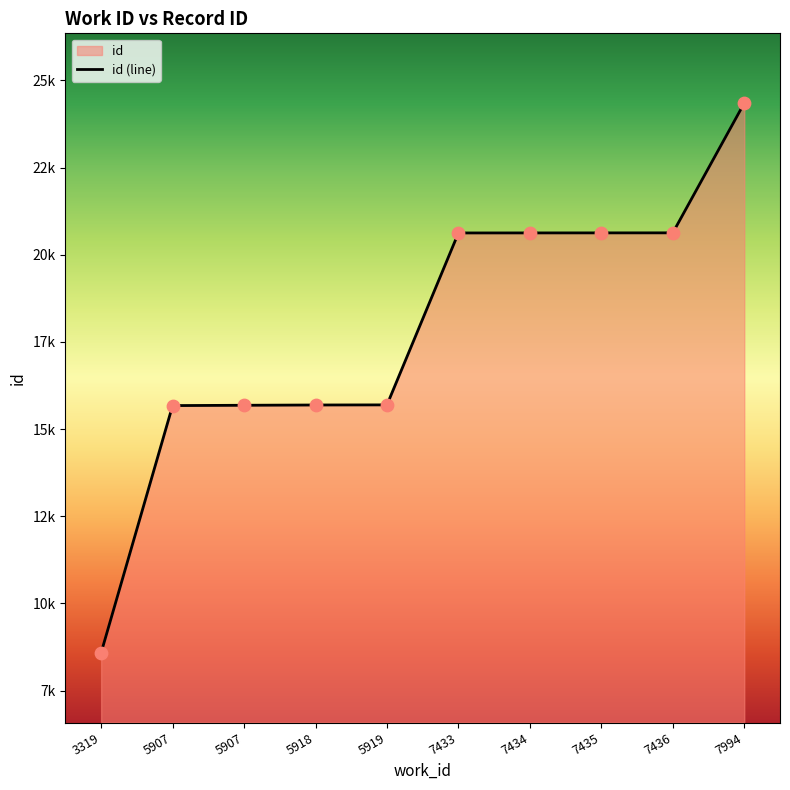

What is the ratio of the value at 5907 to the value at 7434?

0.8